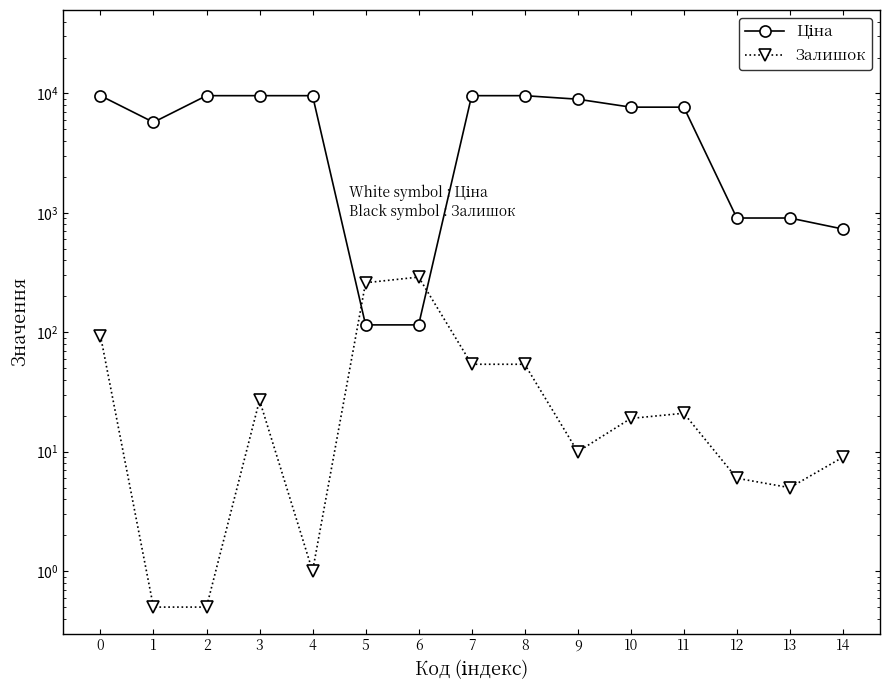

What is the total value across all series at 1?

5737.4